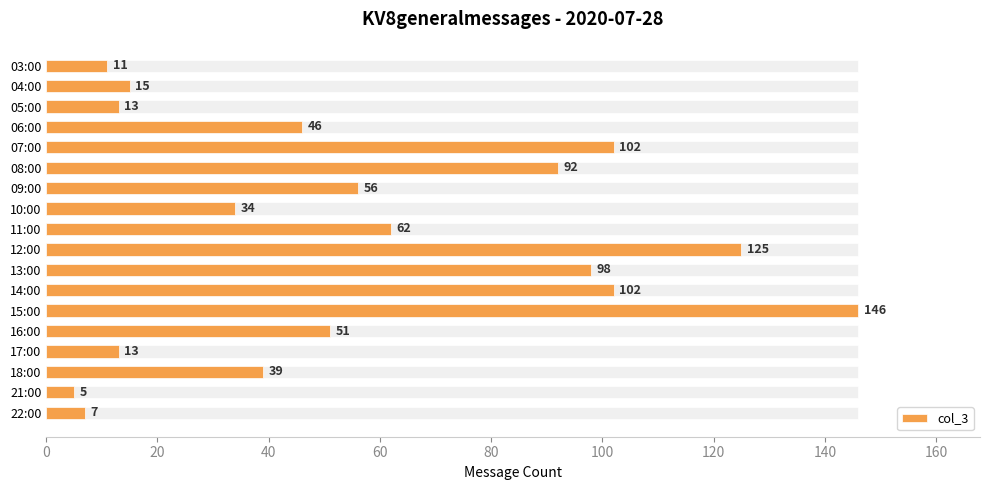

Reading left to right, extract all data points from this chart.

11	15	13	46	102	92	56	34	62	125	98	102	146	51	13	39	5	7